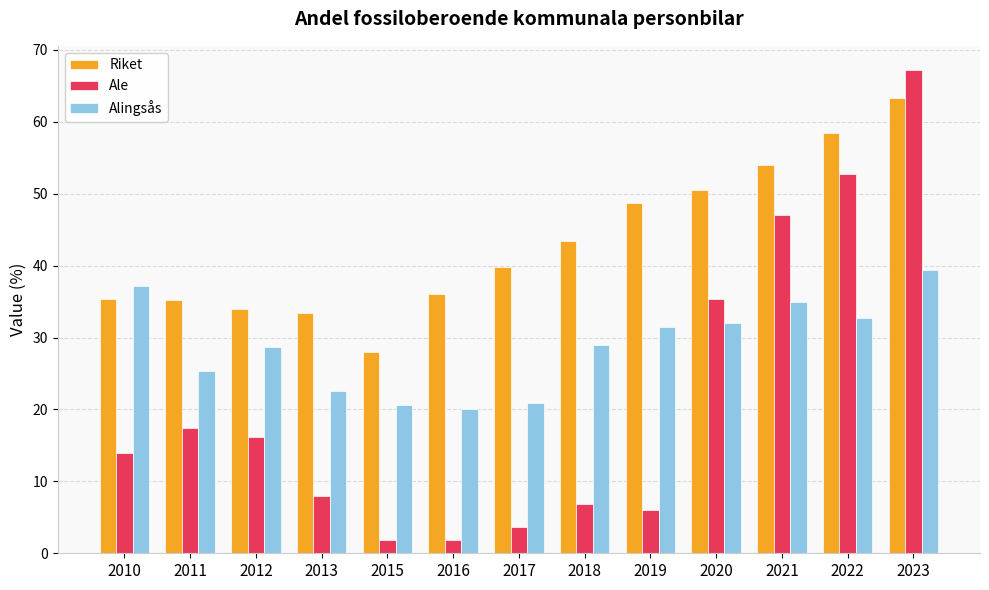

List the series in order of their overall mean, lowest first.

Ale, Alingsås, Riket